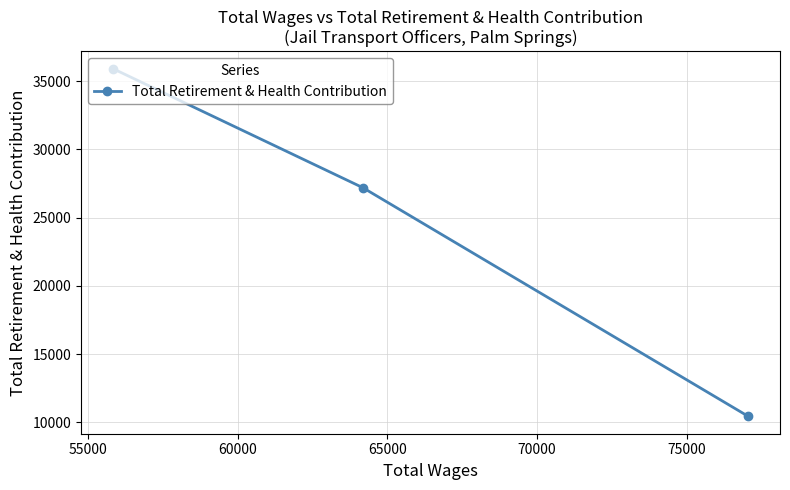

Reading left to right, extract all data points from this chart.

35920	27196	10443